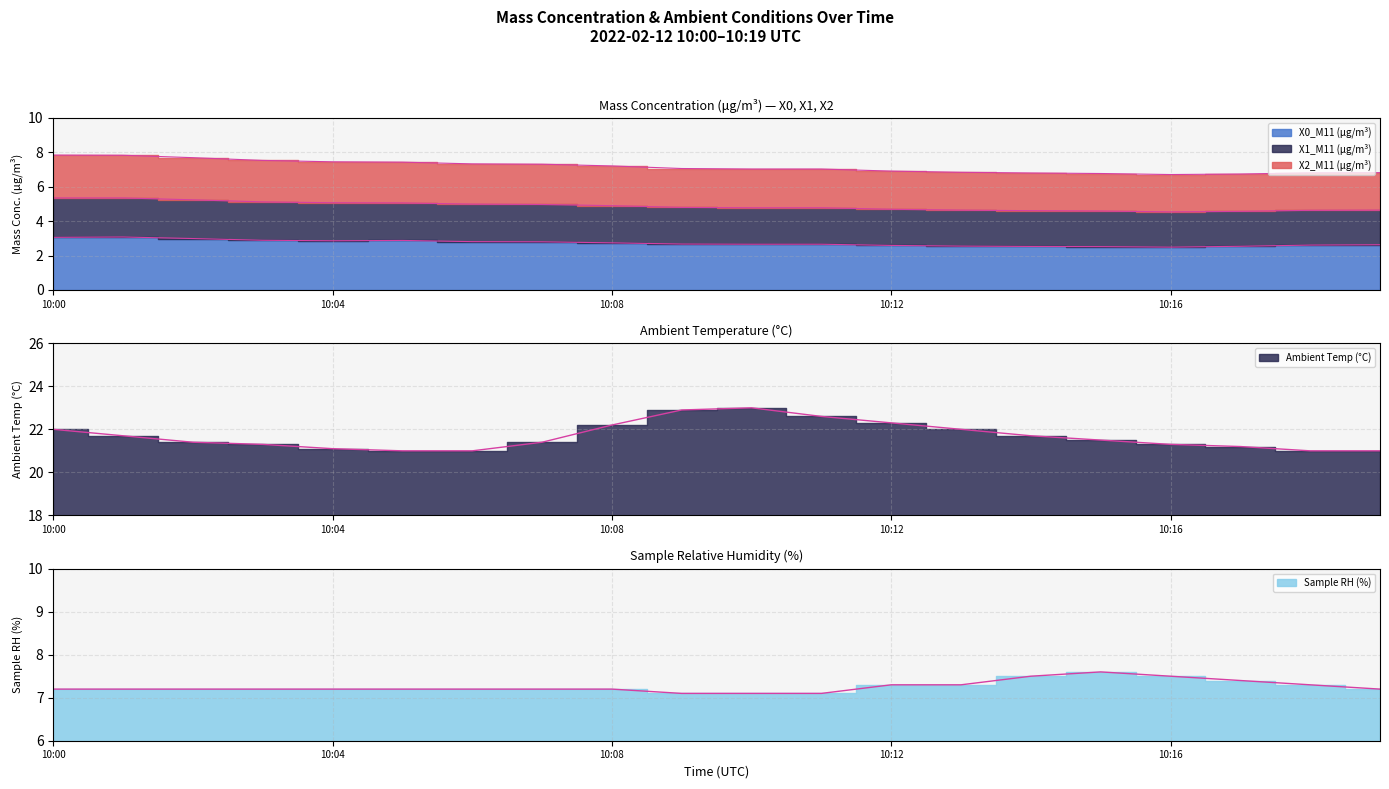

At which label is Sample RH (%) closest to 7?

10:09